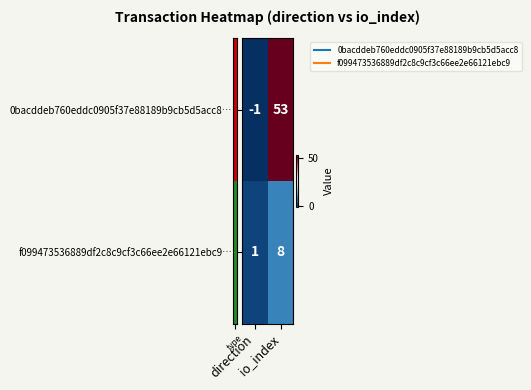

Which series has the largest total across all categories?

0bacddeb760eddc0905f37e88189b9cb5d5acc8…